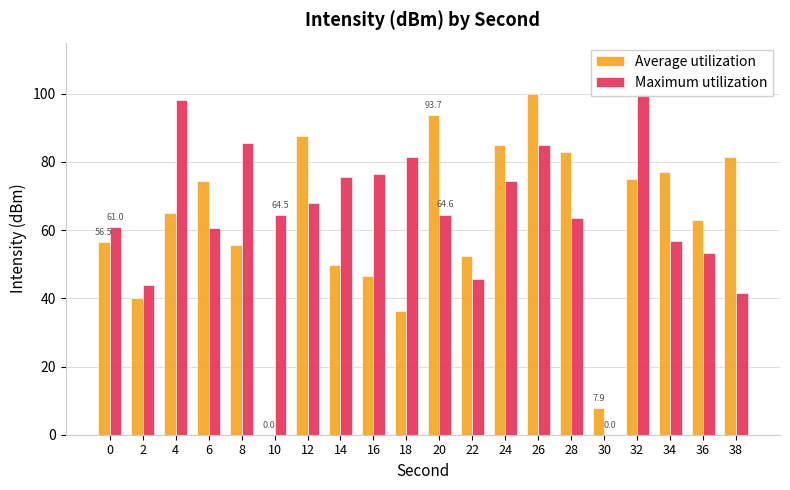

How many series are shown in this chart?

2